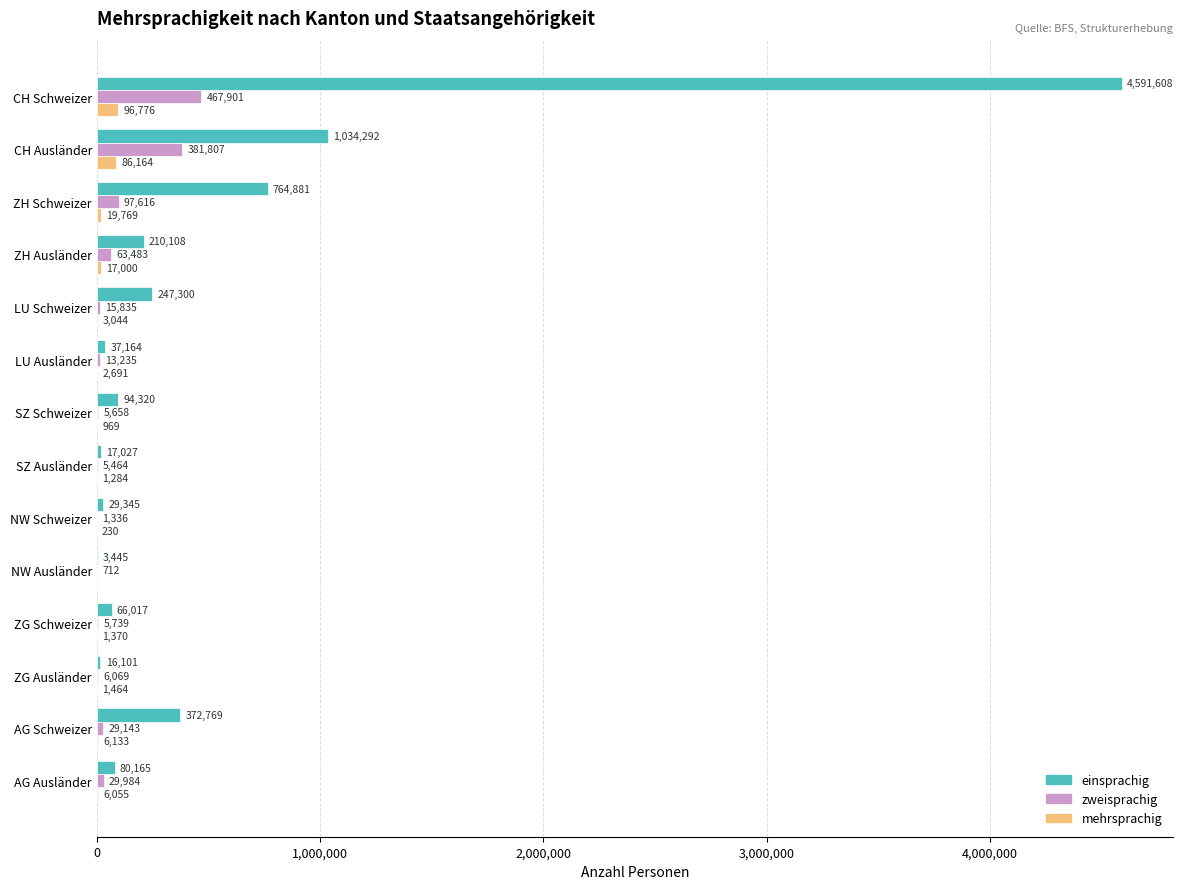

At which label is zweisprachig closest to 234306?

ZH Schweizer